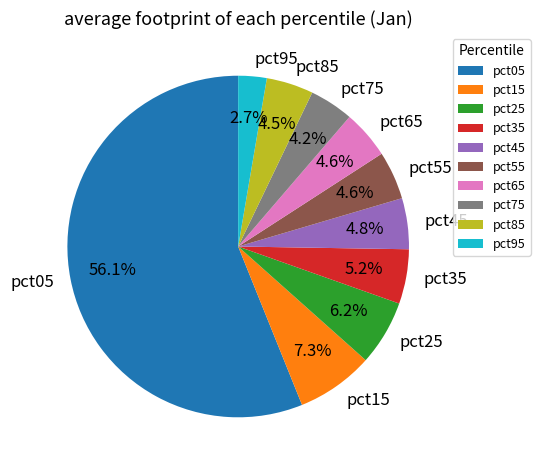

Which category has the smallest portion of the pie?

pct95